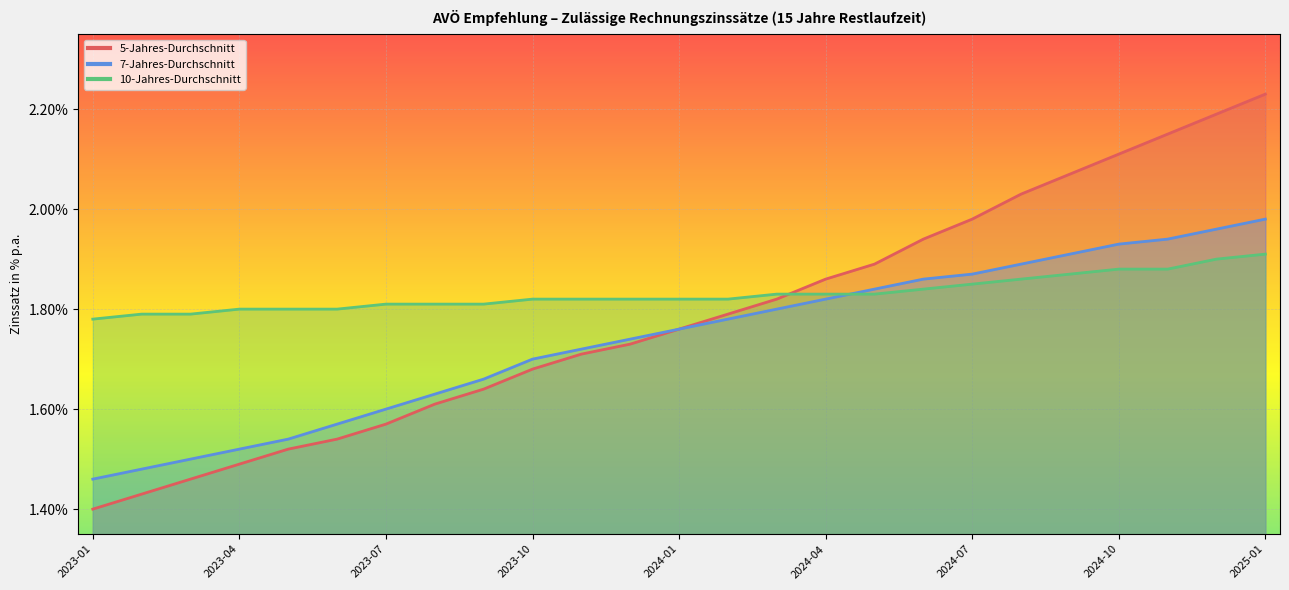

Is the value of 10-Jahres-Durchschnitt at 2023-06 greater than the value of 5-Jahres-Durchschnitt at 2024-06?

No